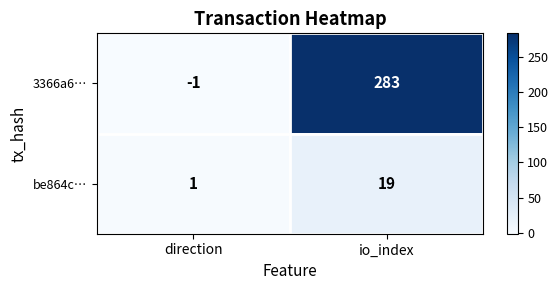

True or false: be864c… has a value of 0 at direction.

False